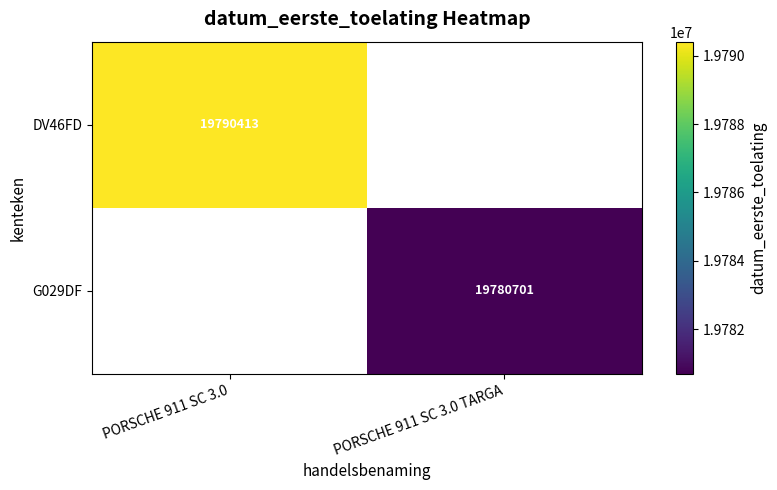

How many data points does each series have?

2